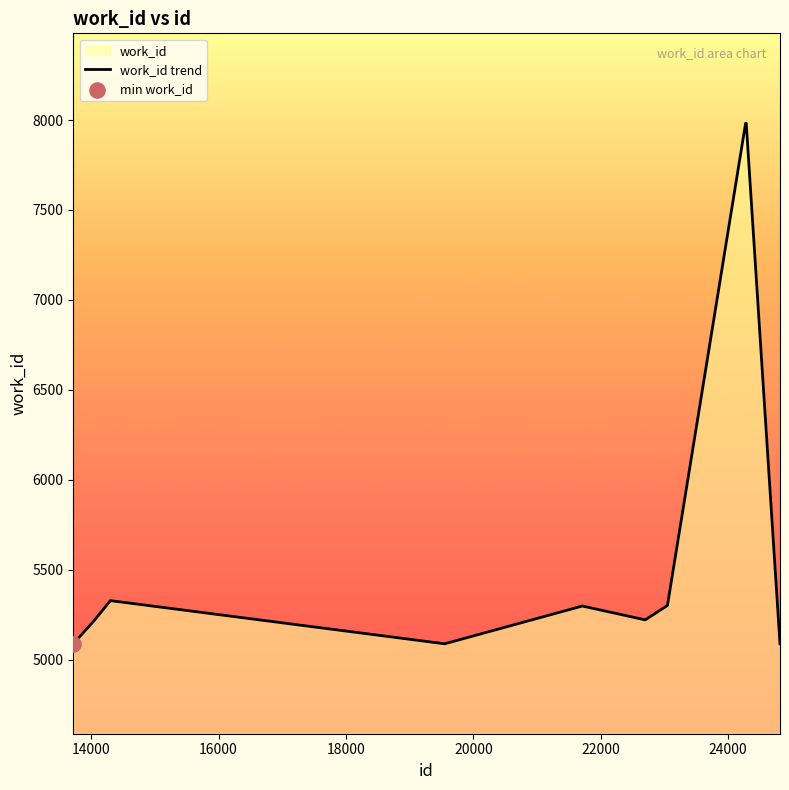

What is the maximum value shown in the chart?

7982